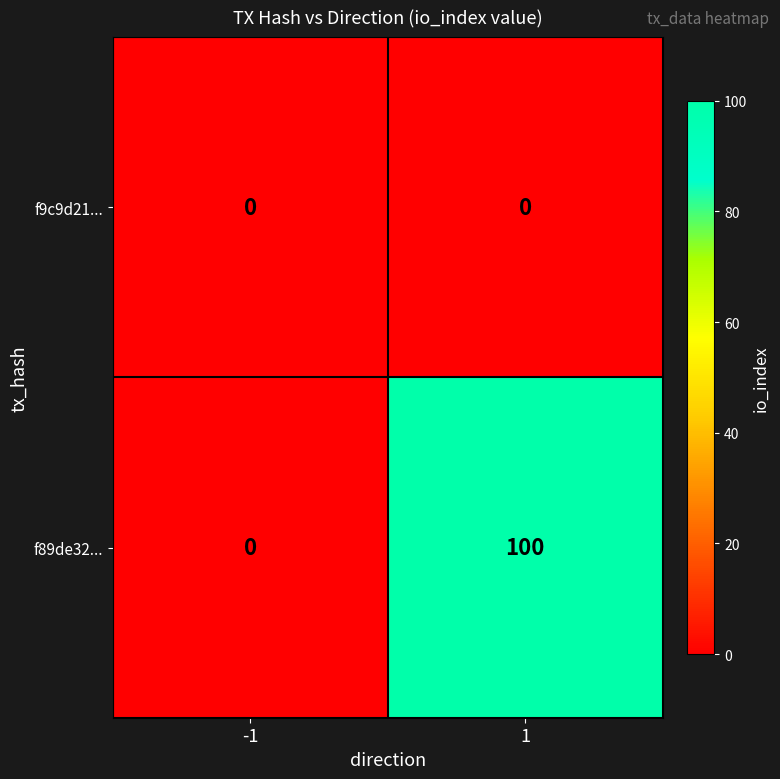

Which series has the largest total across all categories?

f89de32...